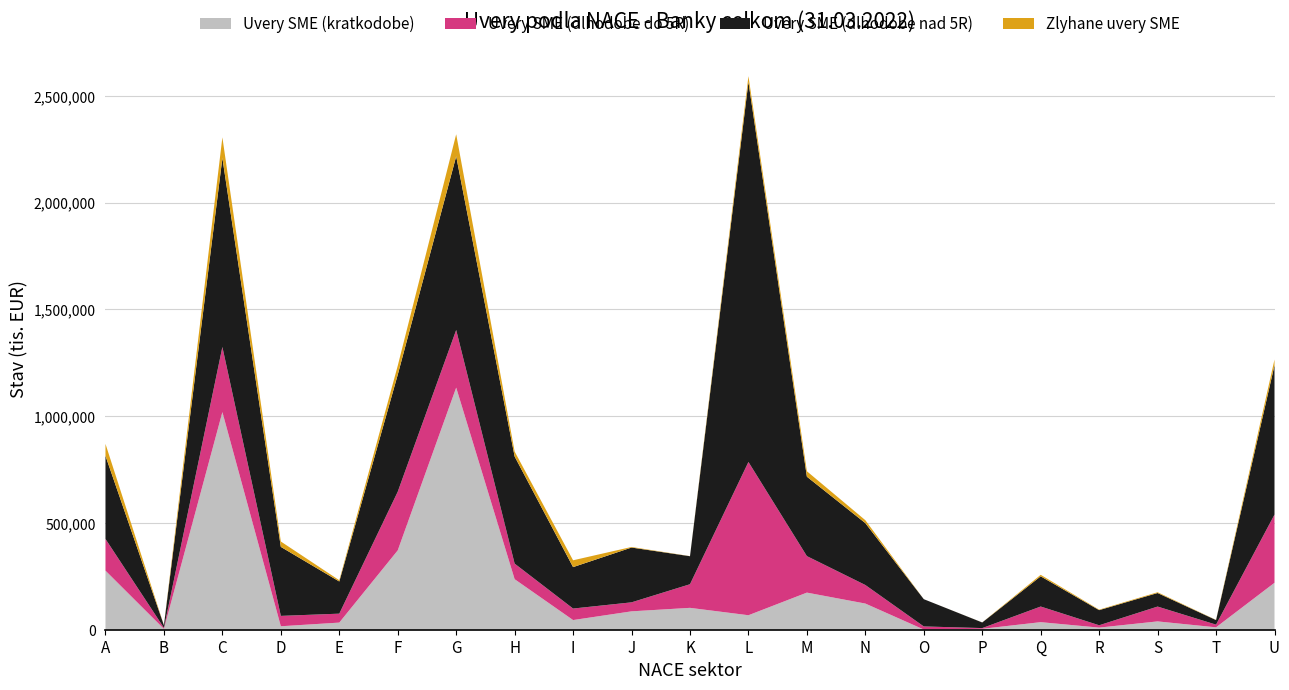

Reading left to right, transcribe all the data shown in this chart.

Uvery SME (kratkodobe): A=276632	B=3703	C=1019232	D=16242	E=33384	F=371512	G=1133873	H=236668	I=45276	J=86095	K=102447	L=67852	M=173803	N=122552	O=923	P=4254	Q=35449	R=9935	S=38993	T=11260	U=219801
Uvery SME (dlhodobe do 5R): A=148447	B=5070	C=304922	D=48546	E=41849	F=274743	G=269835	H=72942	I=53888	J=42151	K=110619	L=717800	M=170920	N=86890	O=14446	P=3434	Q=73173	R=10931	S=69477	T=12565	U=319553
Uvery SME (dlhodobe nad 5R): A=389391	B=12056	C=884953	D=323243	E=150703	F=547886	G=813366	H=501806	I=194115	J=256632	K=131215	L=1779469	M=372002	N=289813	O=127669	P=26295	Q=141511	R=70862	S=63494	T=21318	U=699391
Zlyhane uvery SME: A=55939	B=133	C=96959	D=25146	E=5758	F=42015	G=103255	H=23097	I=31891	J=2744	K=452	L=27428	M=25482	N=13672	O=28	P=289	Q=7010	R=2344	S=3613	T=830	U=26634